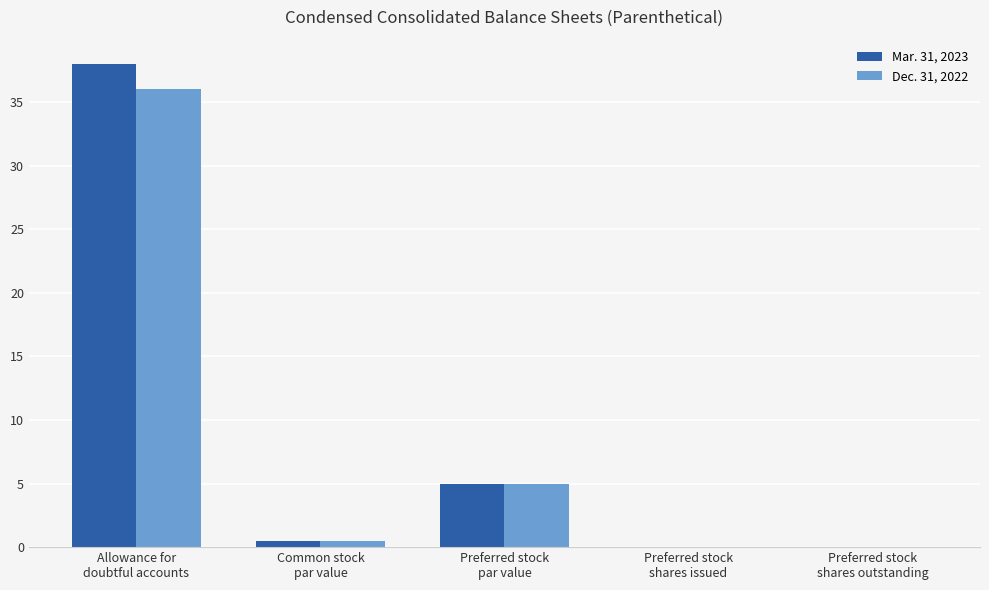

Are the bars grouped side by side (vs. stacked)?

Yes